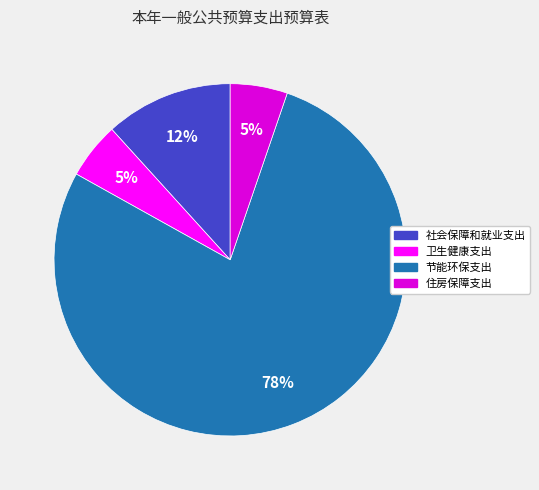

To the nearest percent, what percentage of the pie is 节能环保支出?

78%